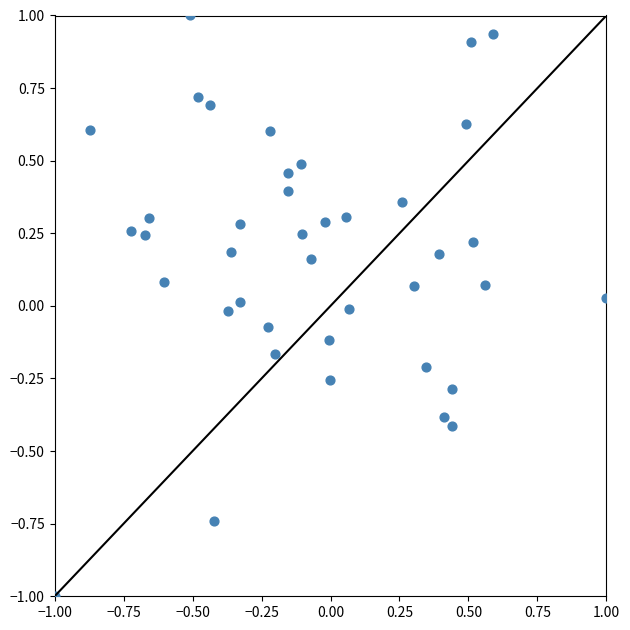

What is the range of X values (max minus min)?

2.0